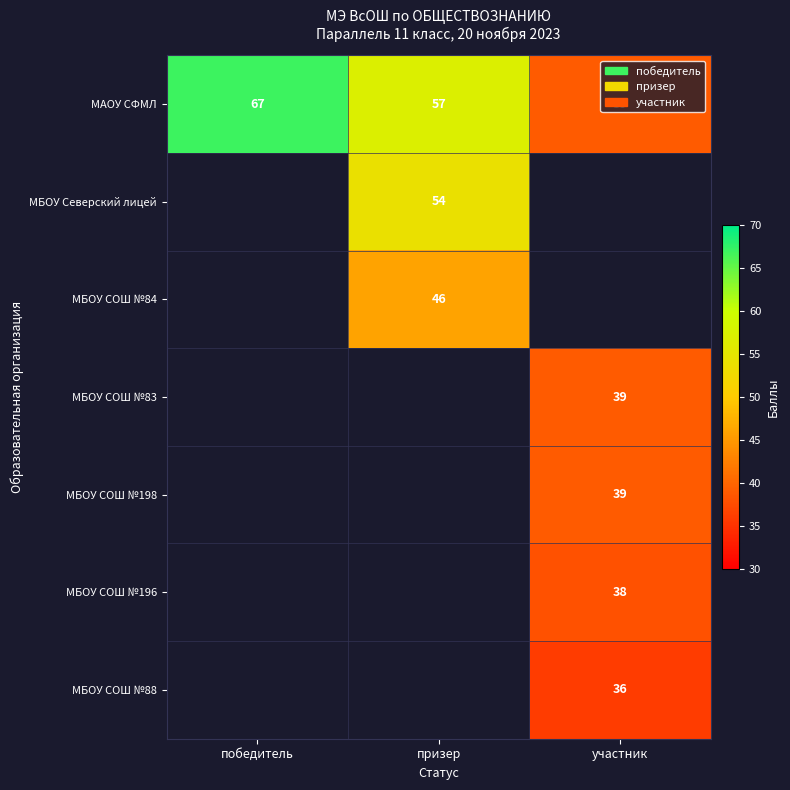

What is the maximum value shown in the chart?

67.0